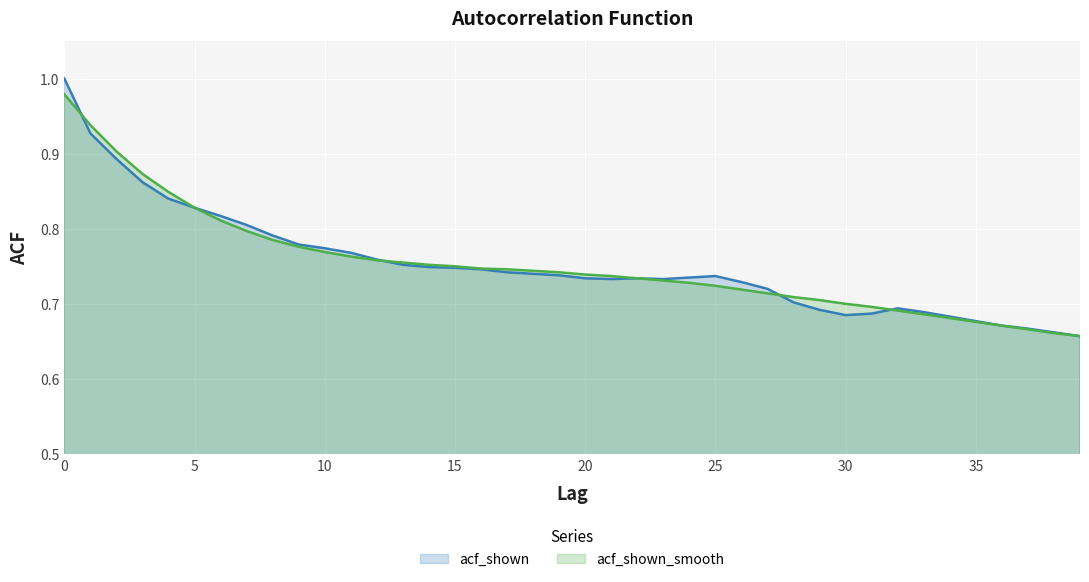

What is the label of the 21st point from the right?

19